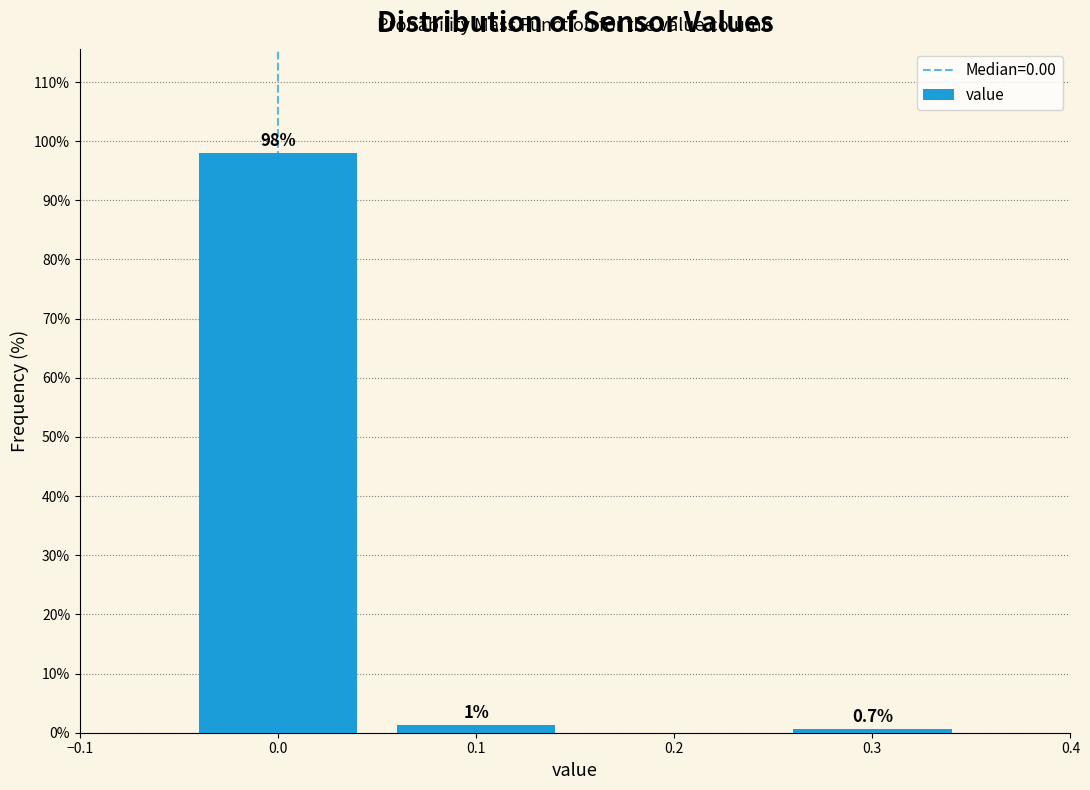

Which range on the x-axis has the tallest bar?

-0.05 to 0.05